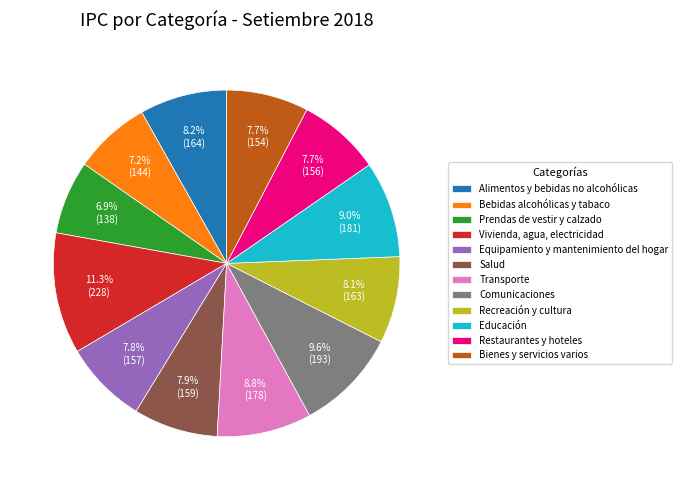

To the nearest percent, what is the difference between the largest and smallest slice percentages?

4%